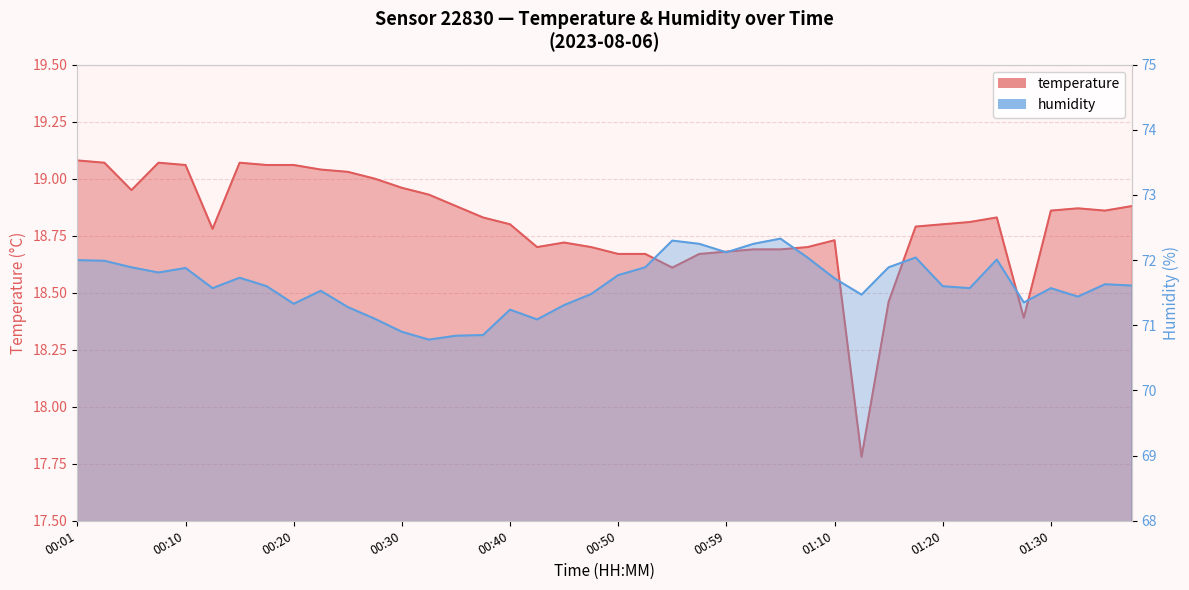

True or false: temperature and humidity cross at least once.

False